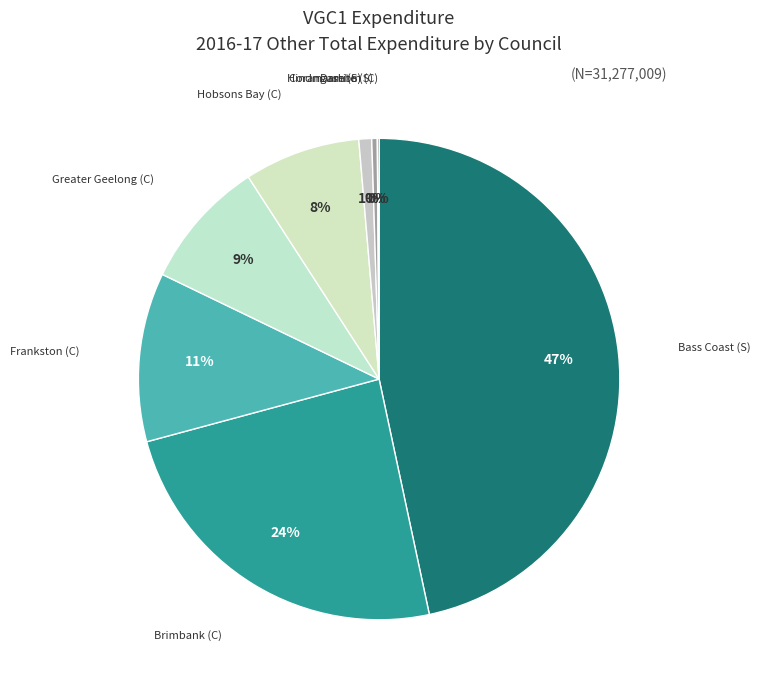

Which category has the biggest portion of the pie?

Bass Coast (S)